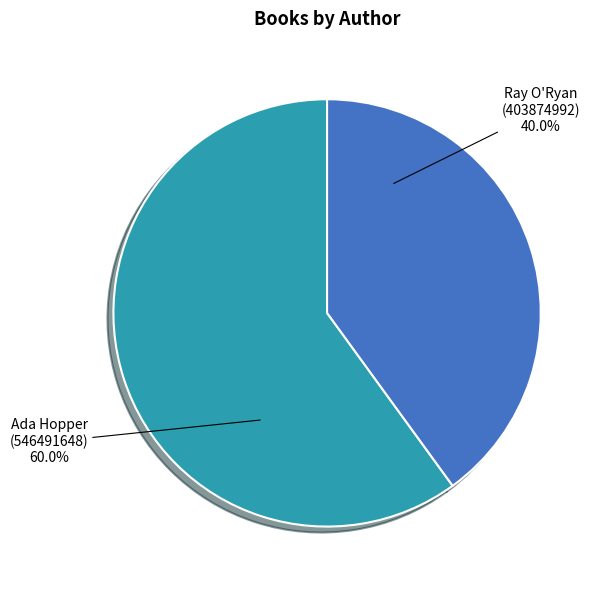

To the nearest percent, what is the difference between the largest and smallest slice percentages?

20%